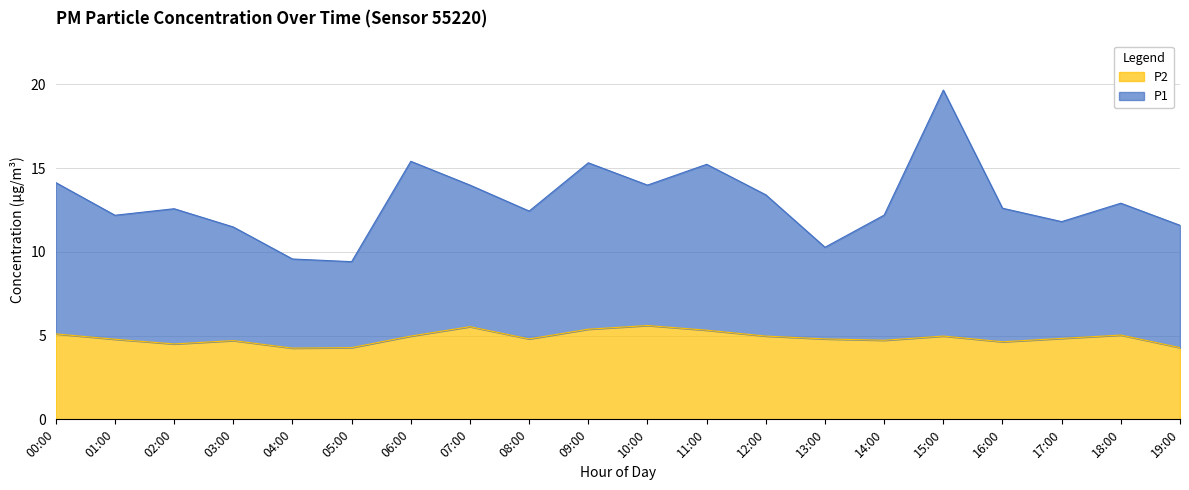

How many interior local peaks does the P1 series have?

6